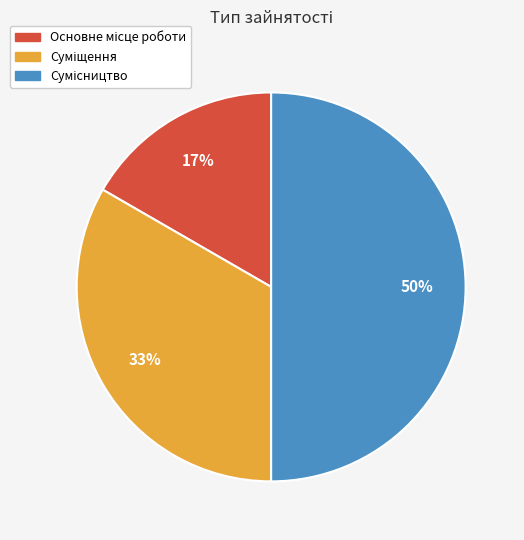

To the nearest percent, what is the difference between the largest and smallest slice percentages?

33%